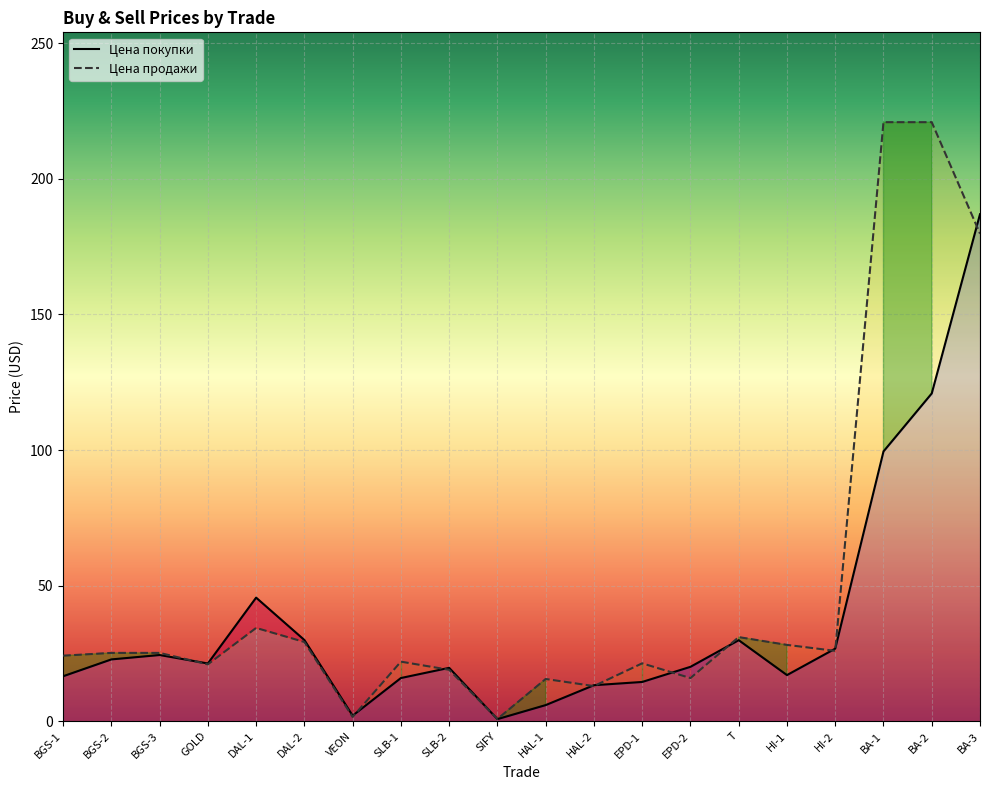

True or false: Цена продажи has more than 0 interior local peaks.

True